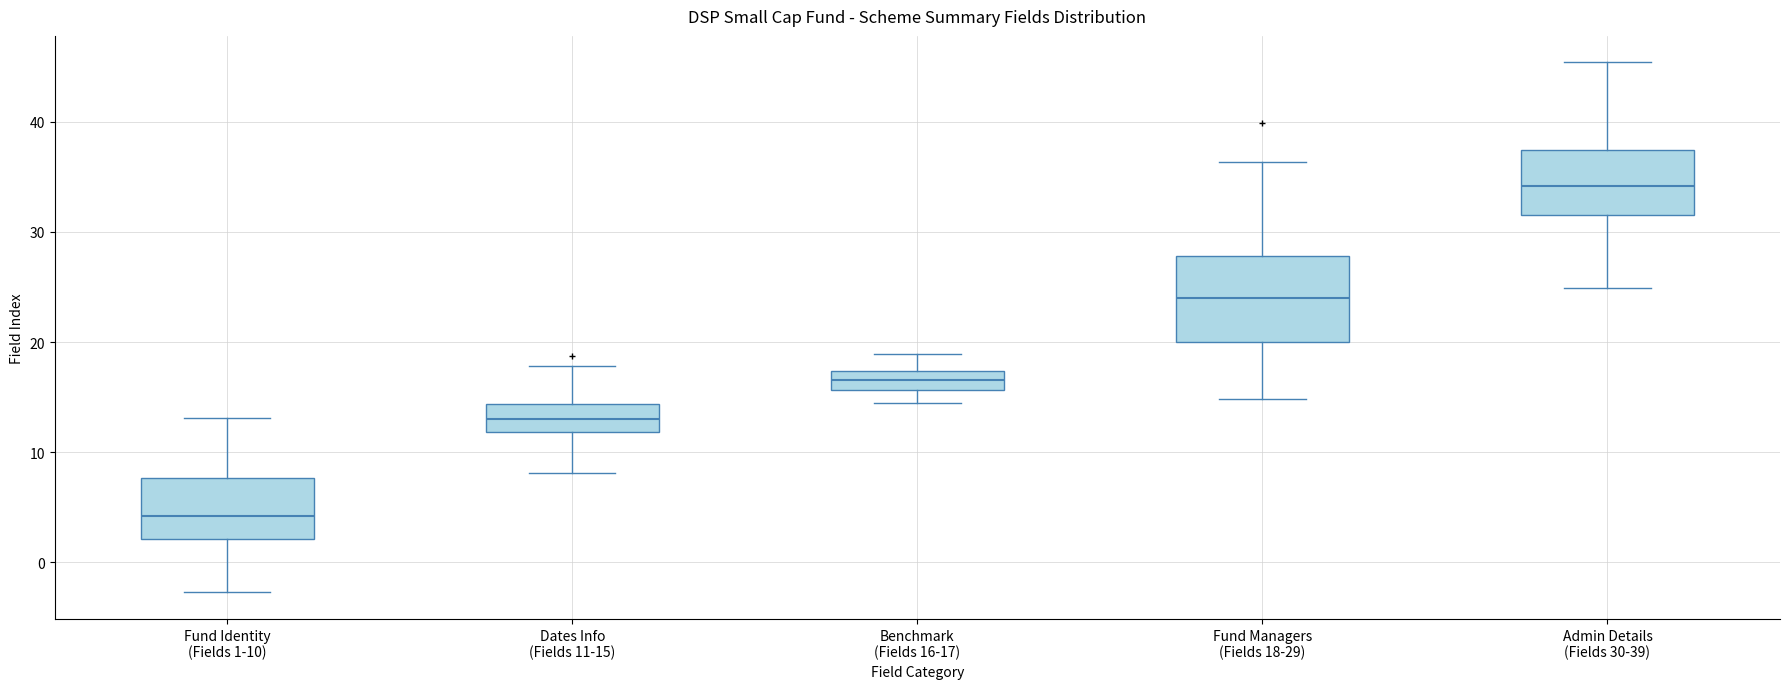

Reading left to right, transcribe this box plot: for each box, give where its median line is, the range the box spans, and where its two whiskers end, as read against the y-axis. The values are not printed on the chart, so give them approximately, as read against the axis.

Fund Identity (Fields 1-10): median 4, box 2 to 8, whiskers -3 to 13
Dates Info (Fields 11-15): median 13, box 12 to 14, whiskers 8 to 18
Benchmark (Fields 16-17): median 17 (inside the box), box 16 to 17, whiskers 14 to 19
Fund Managers (Fields 18-29): median 24, box 20 to 28, whiskers 15 to 36
Admin Details (Fields 30-39): median 34, box 32 to 37, whiskers 25 to 45